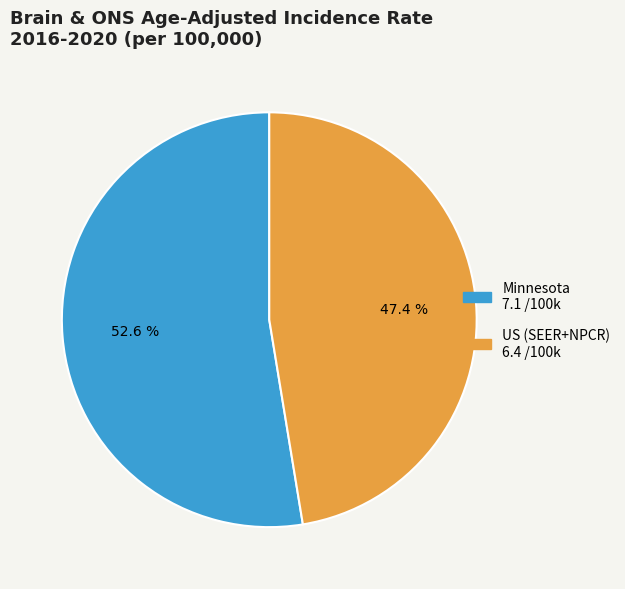

Which category has the biggest portion of the pie?

Minnesota